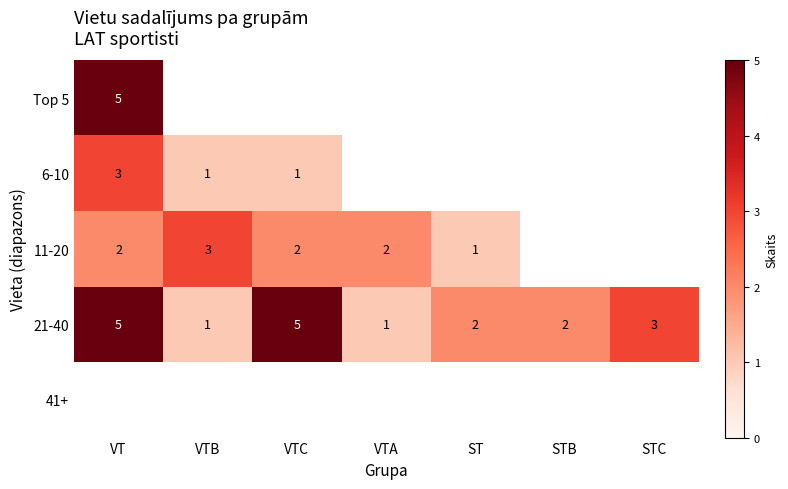

Which category has the lowest value across all series?

VTB